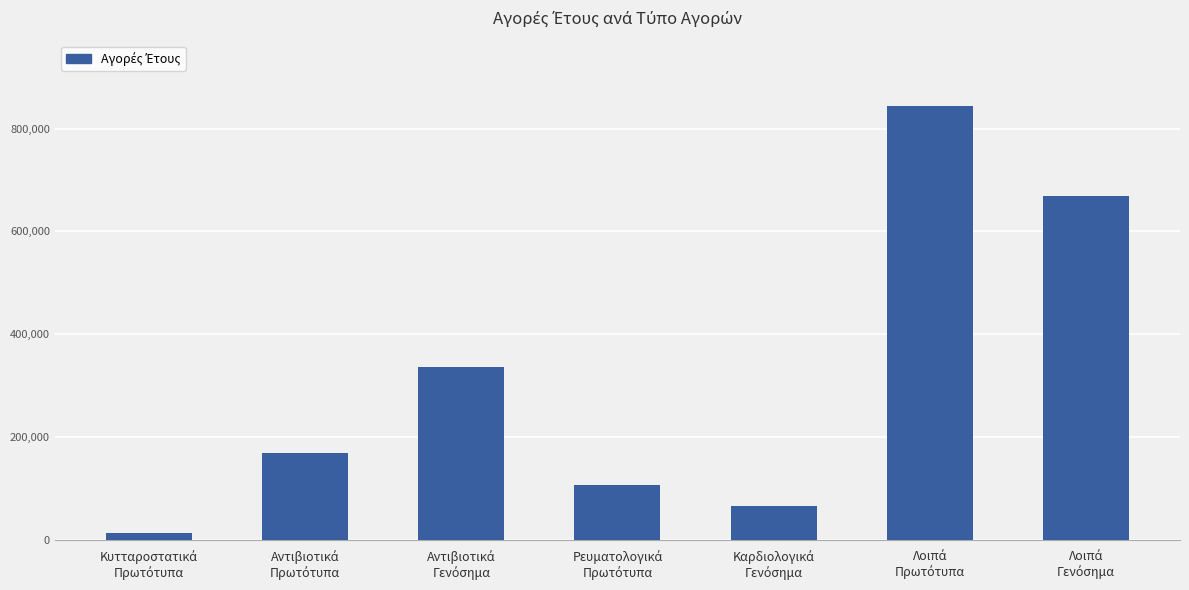

What is the sum of all values?

2203900.0